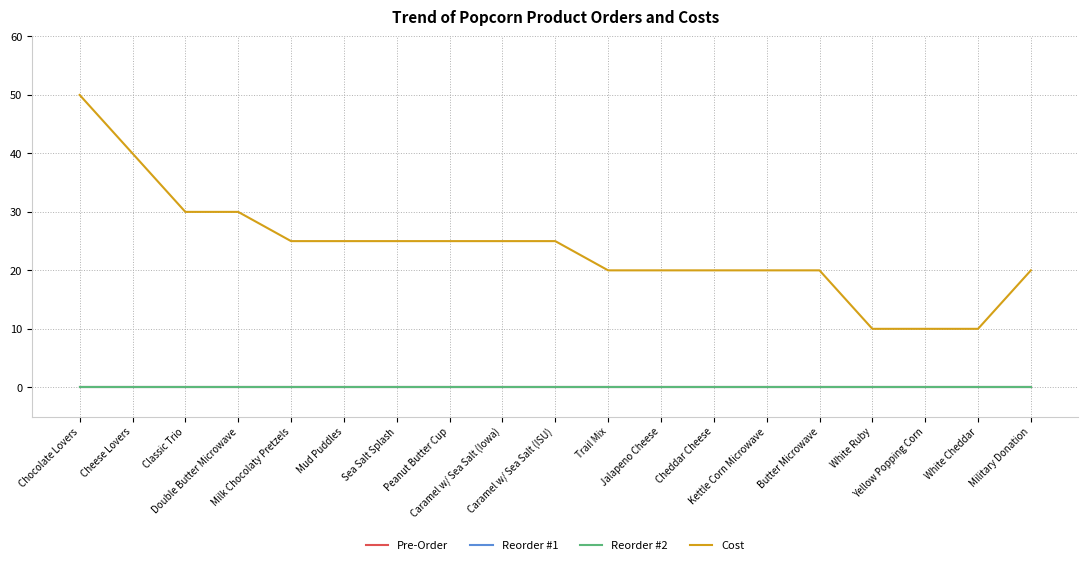

List the series in order of their peak value, lowest first.

Pre-Order, Reorder #1, Reorder #2, Cost